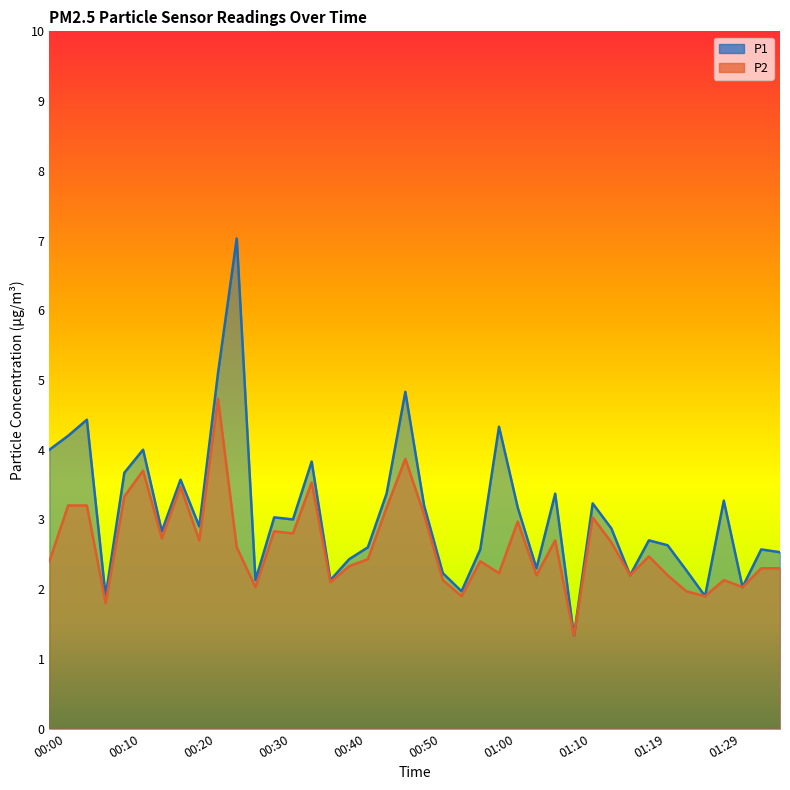

Where is P1 nearest to the value 4?

00:00